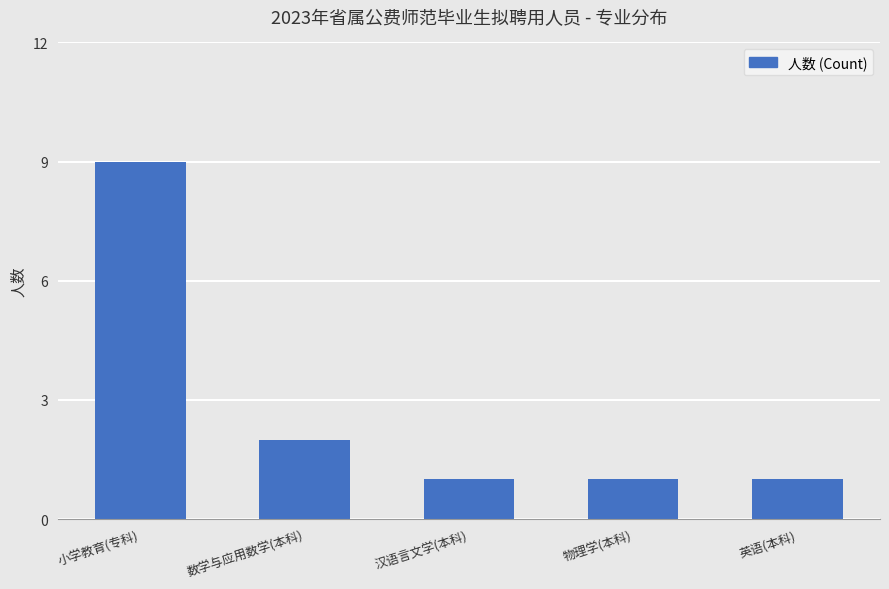

The value at 汉语言文学(本科) is 1. True or false?

True